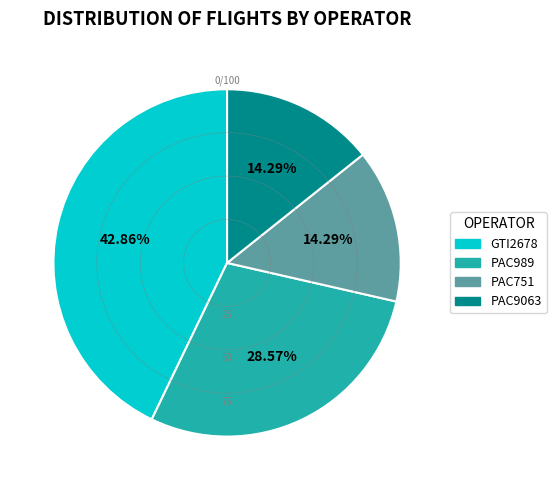

True or false: PAC989 accounts for 29% of the total.

True